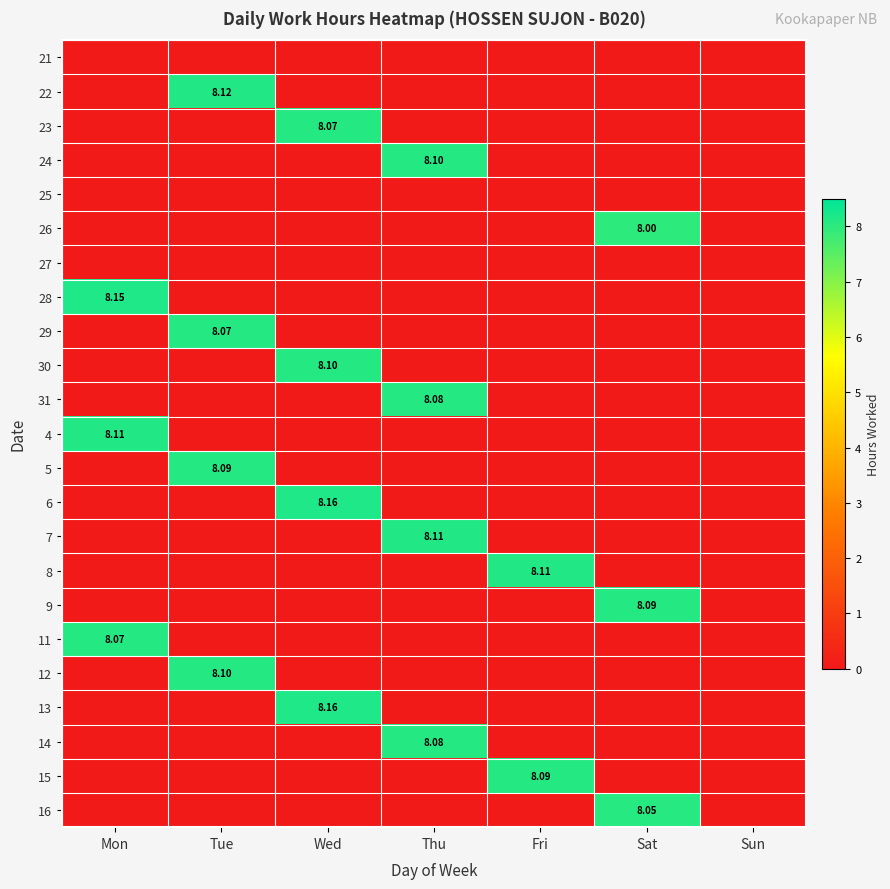

Rank the series by their maximum value, from highest to lowest.

6, 13, 28, 22, 4, 7, 8, 24, 30, 12, 5, 9, 15, 31, 14, 23, 29, 11, 16, 26, 21, 25, 27